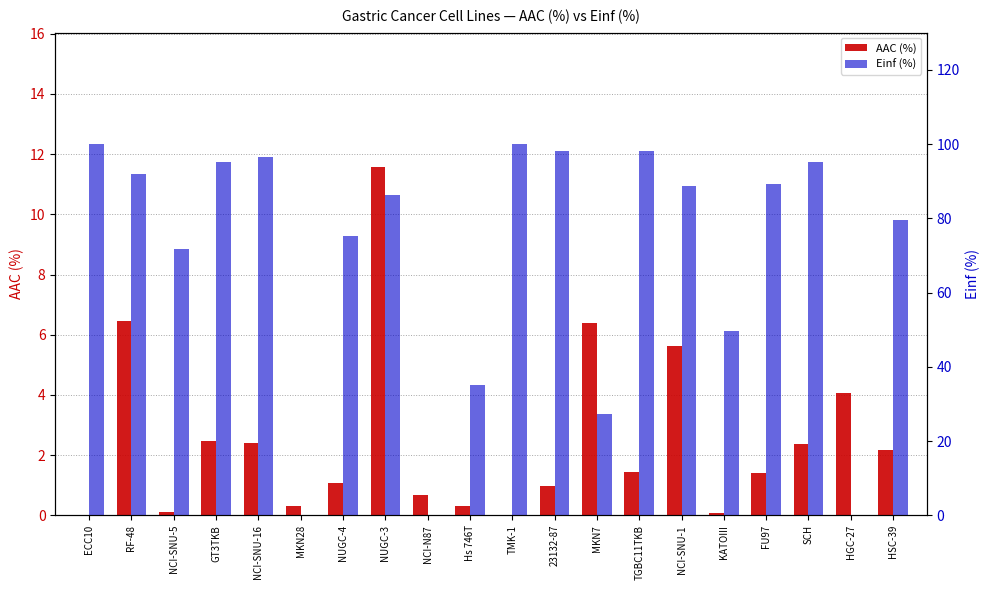

What is the sum of the Einf (%) values at TGBC11TKB and TMK-1?

198.1